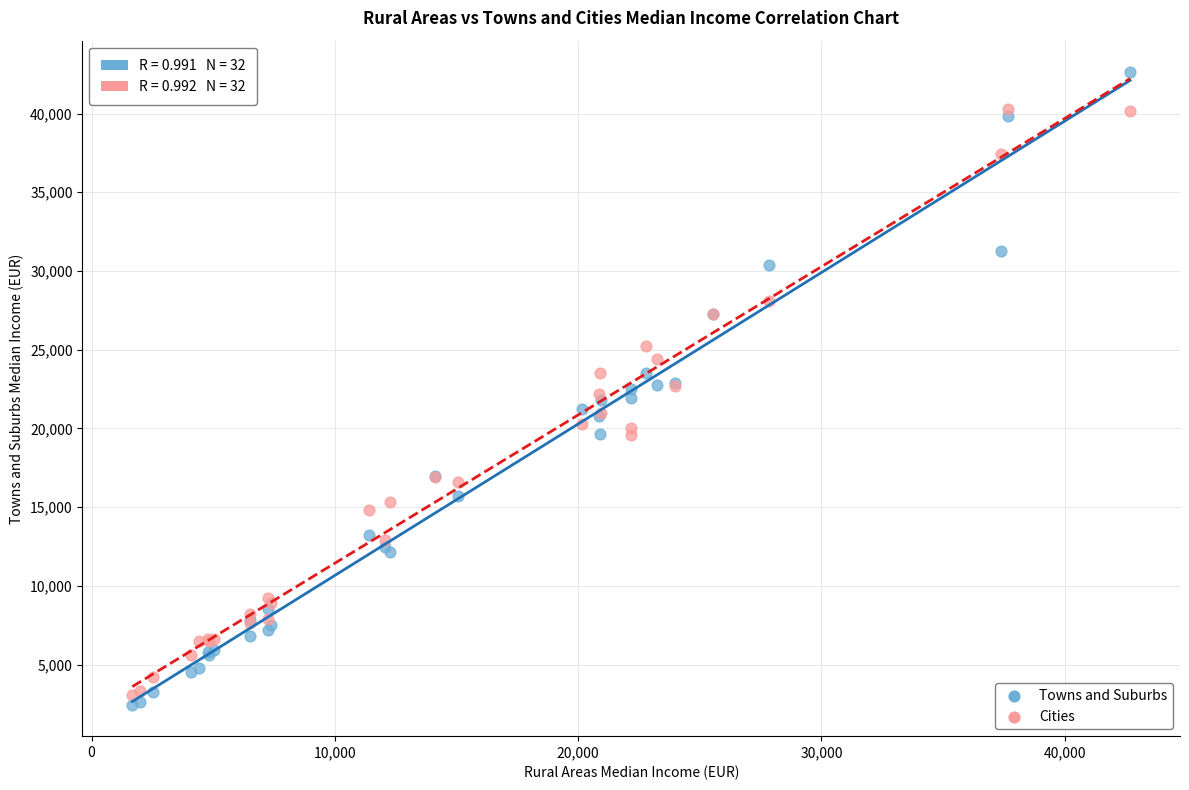

Which series has the widest spread of Y values?

Towns and Suburbs